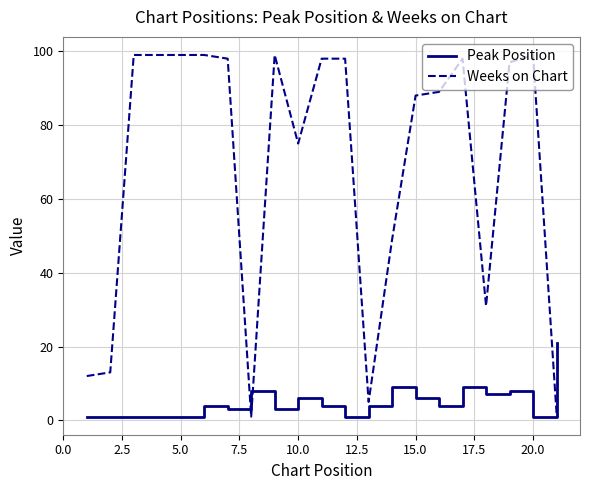

Reading left to right, list all the values displayed in this chart.

Peak Position: 1	1	1	1	1	4	3	8	3	6	4	1	4	9	6	4	9	7	8	1	21
Weeks on Chart: 12	13	99	99	99	99	98	1	99	75	98	98	5	49	88	89	98	31	97	99	2